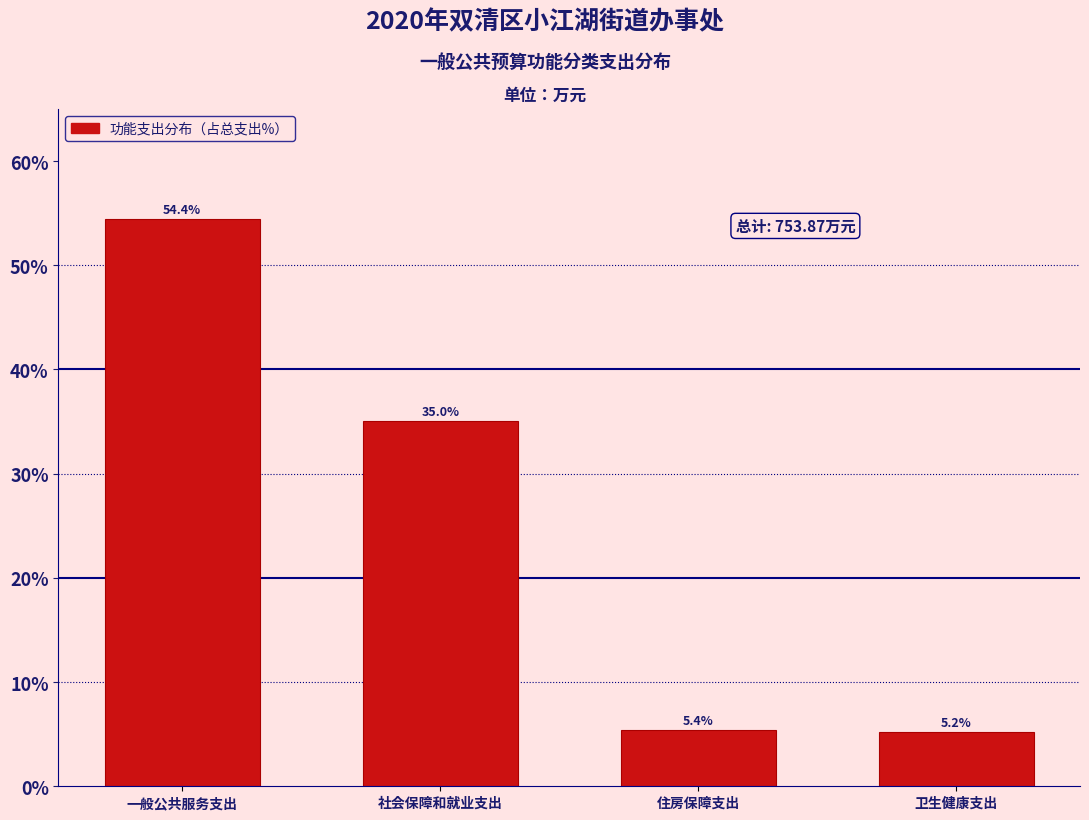

Reading right to left, what are all the values shown in this chart?

卫生健康支出=5.2	住房保障支出=5.4	社会保障和就业支出=35.0	一般公共服务支出=54.4